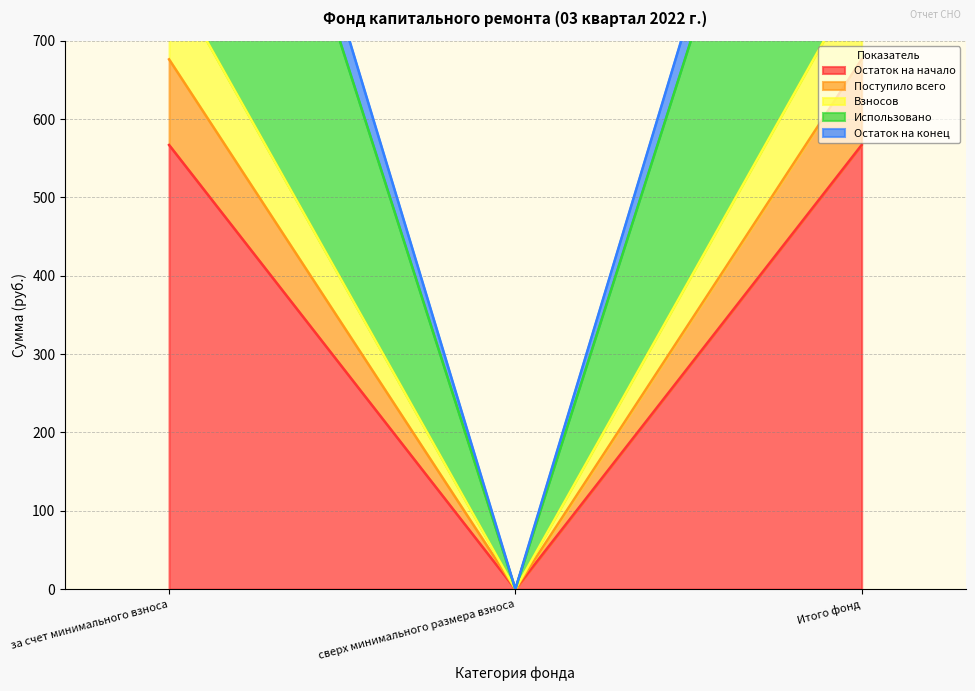

Does the chart display data point markers on the line(s)?

No